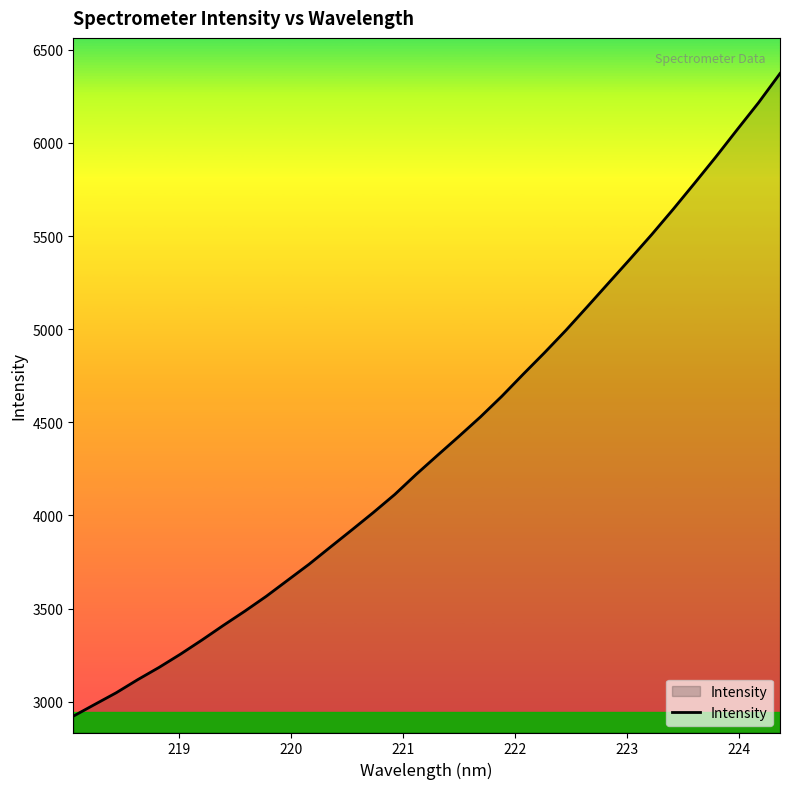

What is the greatest value displayed?

6372.3